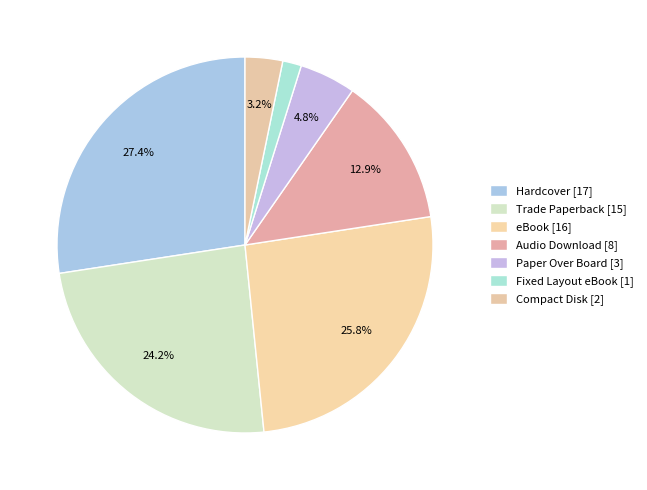

How many slices are in this pie chart?

7